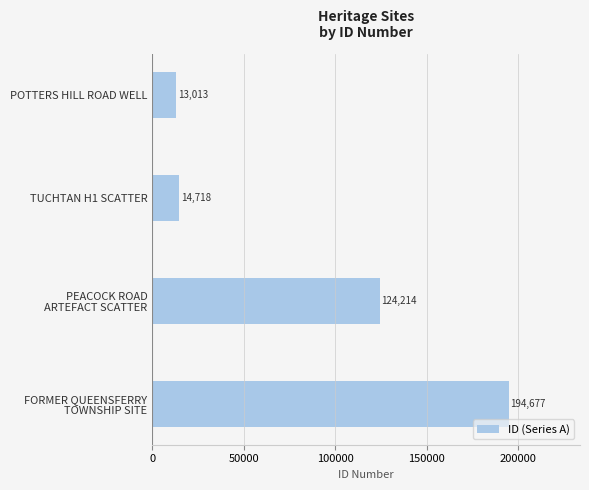

What is the label of the 1st bar from the top?

POTTERS HILL ROAD WELL